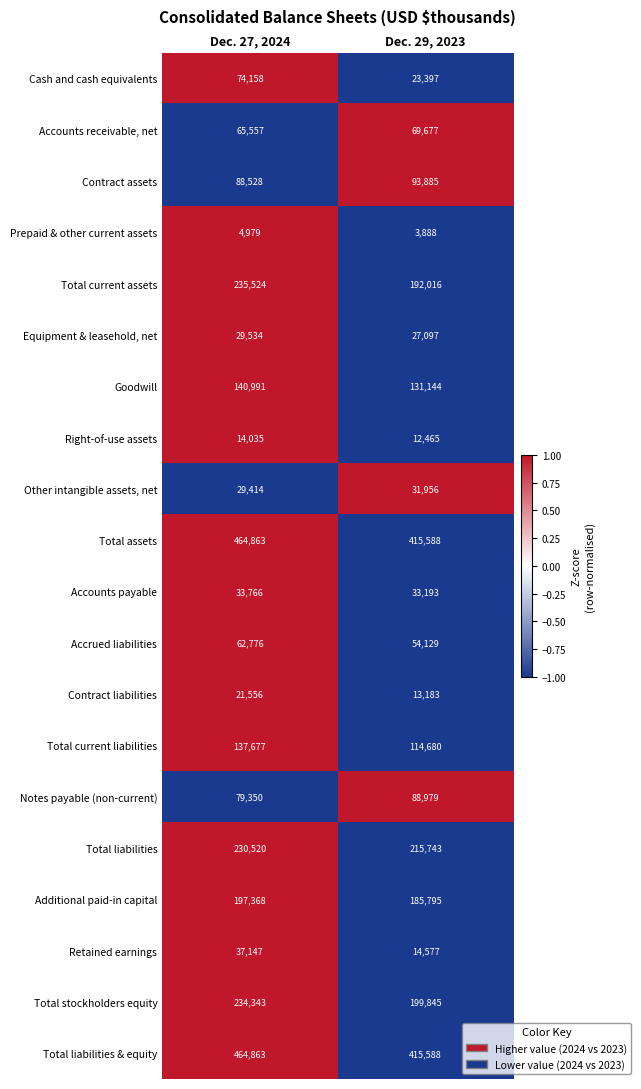

What is the total value across all series at Dec. 29, 2023?

2336825